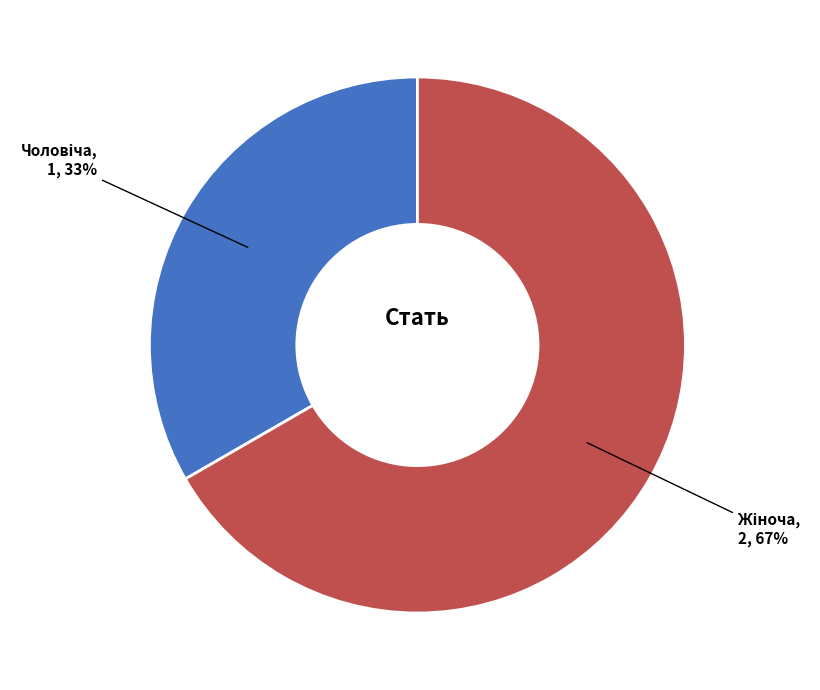

To the nearest percent, what is the average slice percentage?

50%